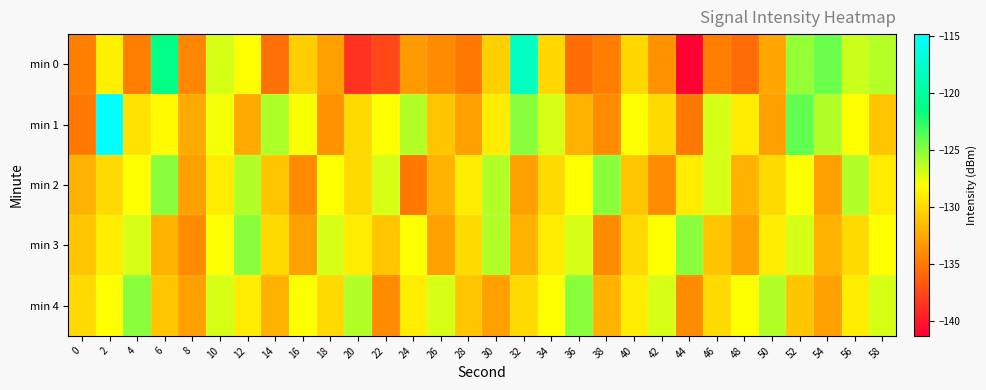

List the series in order of their peak value, highest first.

min 1, min 0, min 2, min 3, min 4